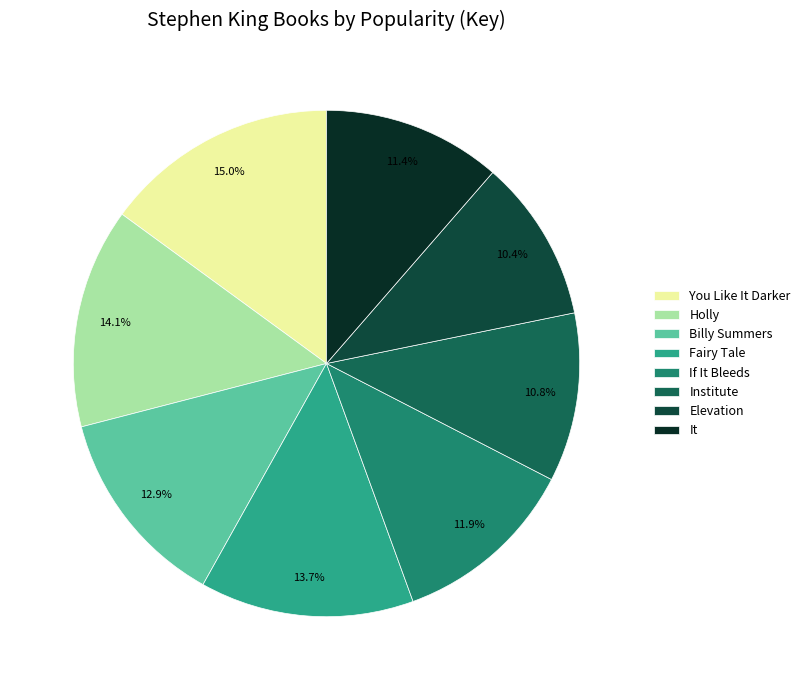

How many segments does this pie chart have?

8